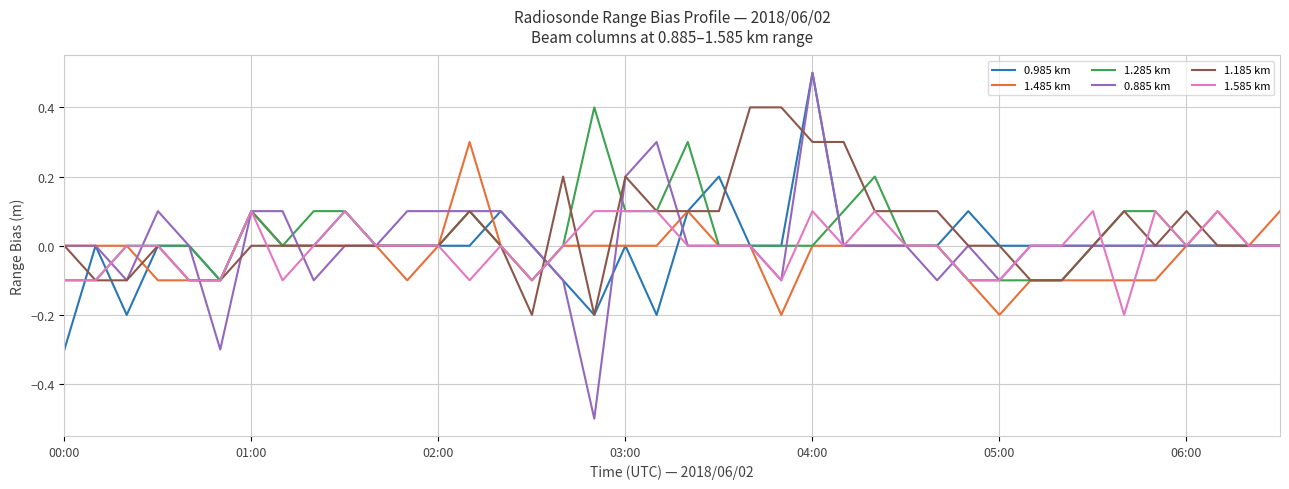

What is the maximum value for 0.885 km?

0.5